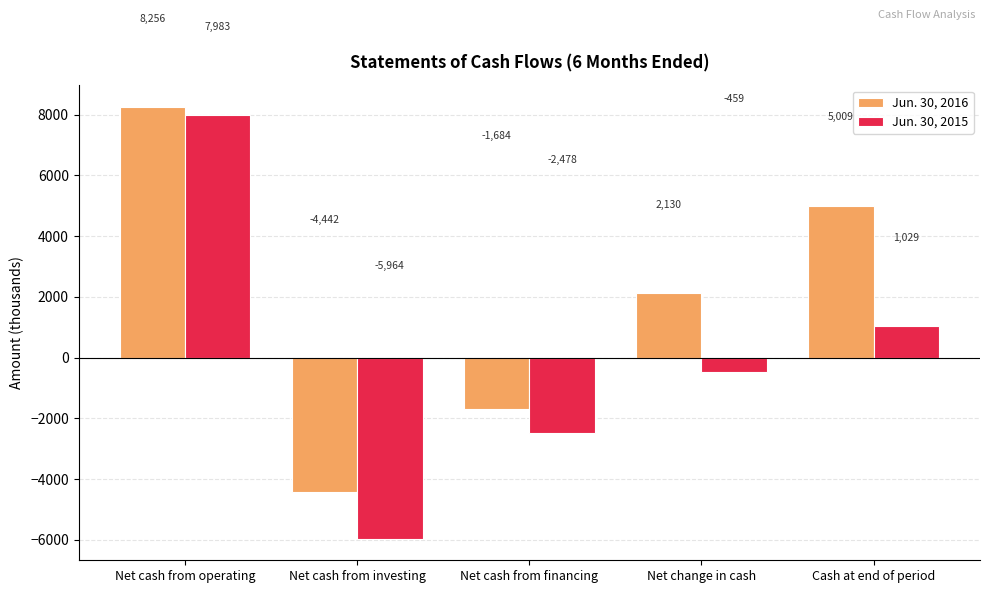

How many distinct data groups are displayed?

2